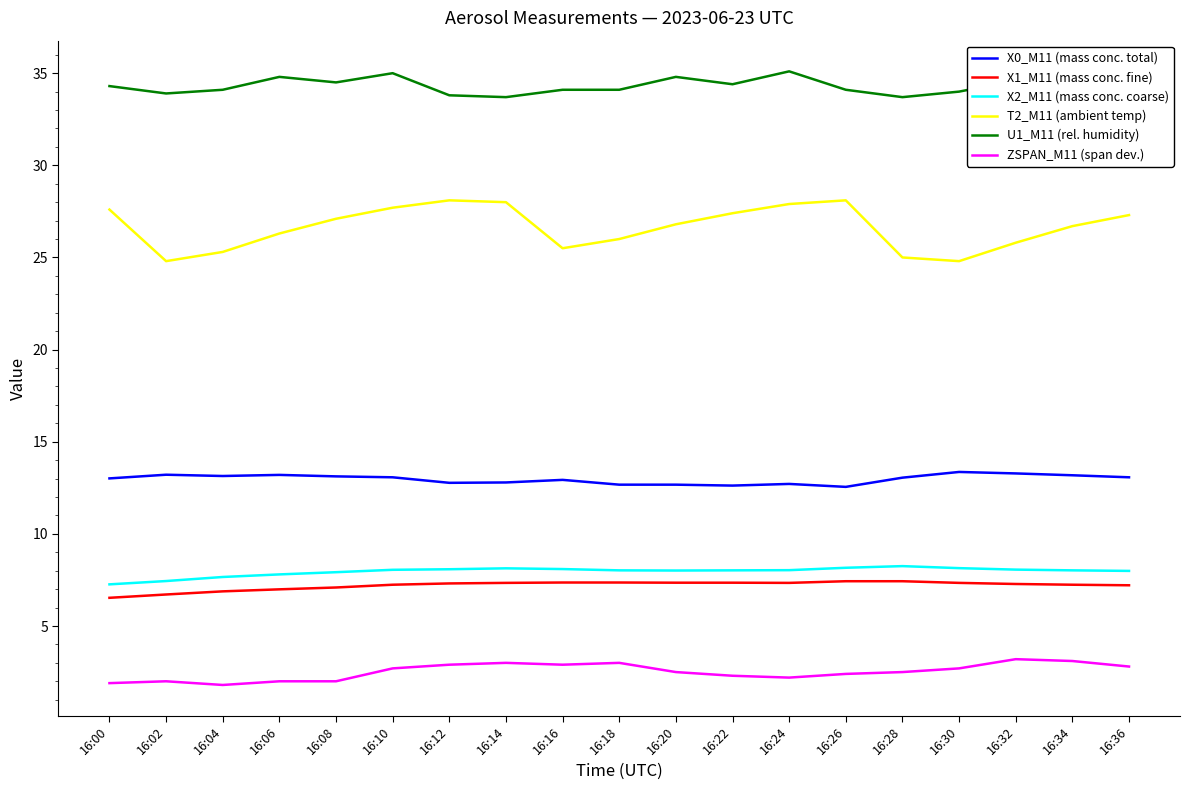

Which series has the widest spread of values?

T2_M11 (ambient temp)